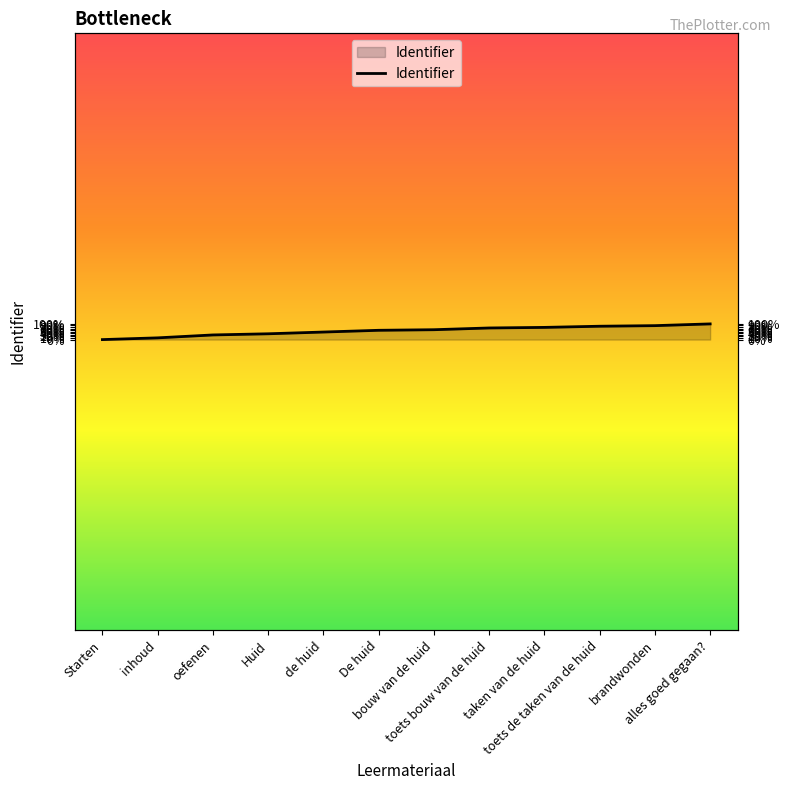

What is the sum of the values at alles goed gegaan? and Starten?

15110309